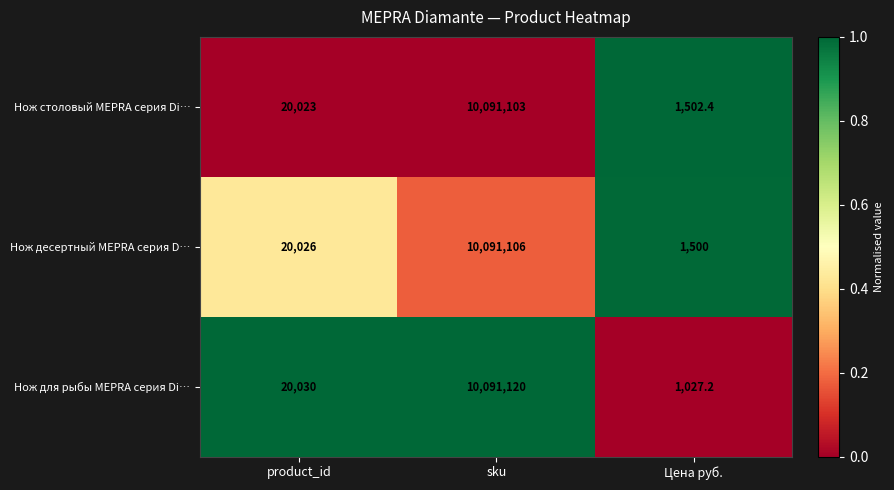

What is the sum of all Нож десертный MEPRA серия D… values?

10112632.0